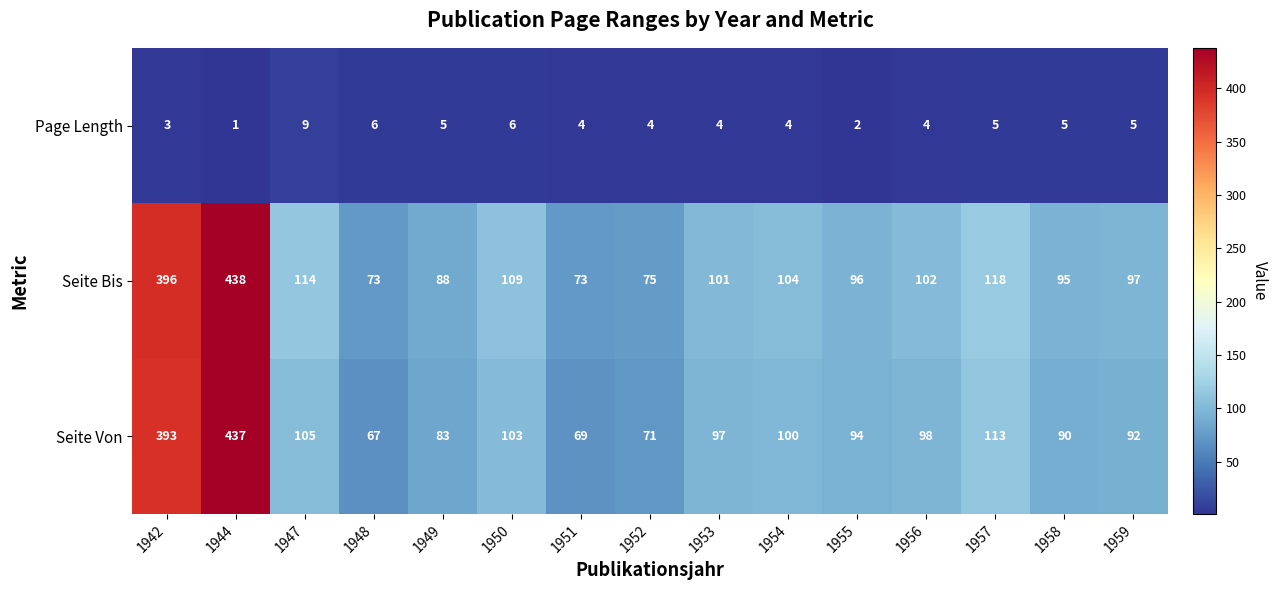

How many Page Length values are between 4 and 5?

9